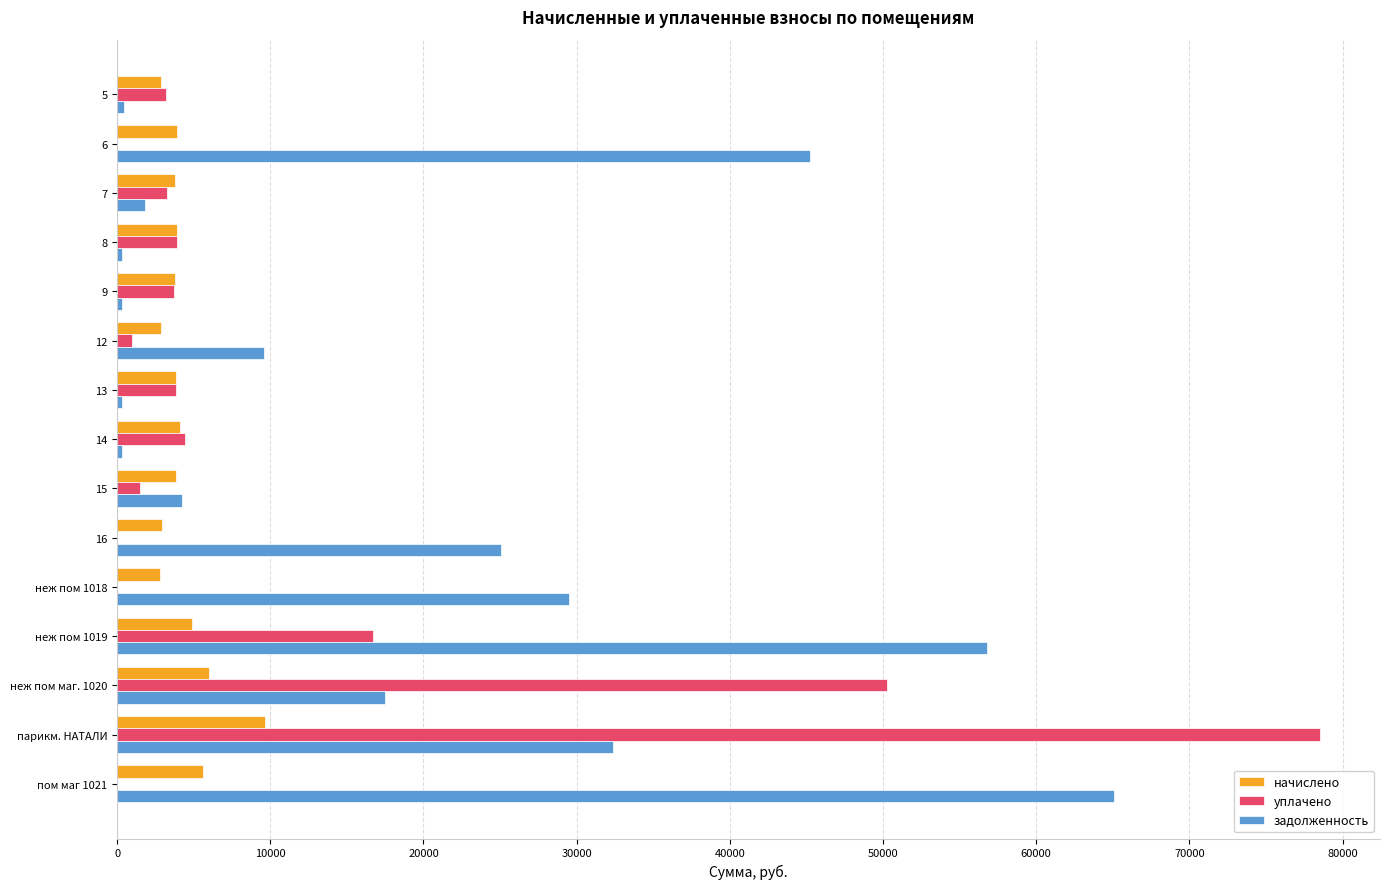

The value of начислено at 14 is 4107.8. True or false?

True